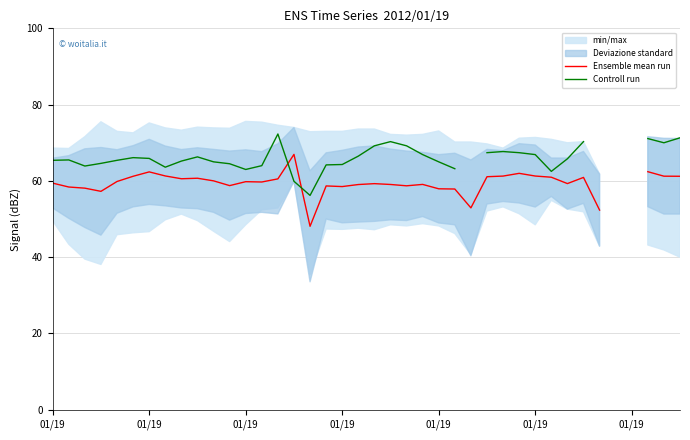

In Ensemble mean run, how many points are lower than both neighbors (excluding endpoints)?

9